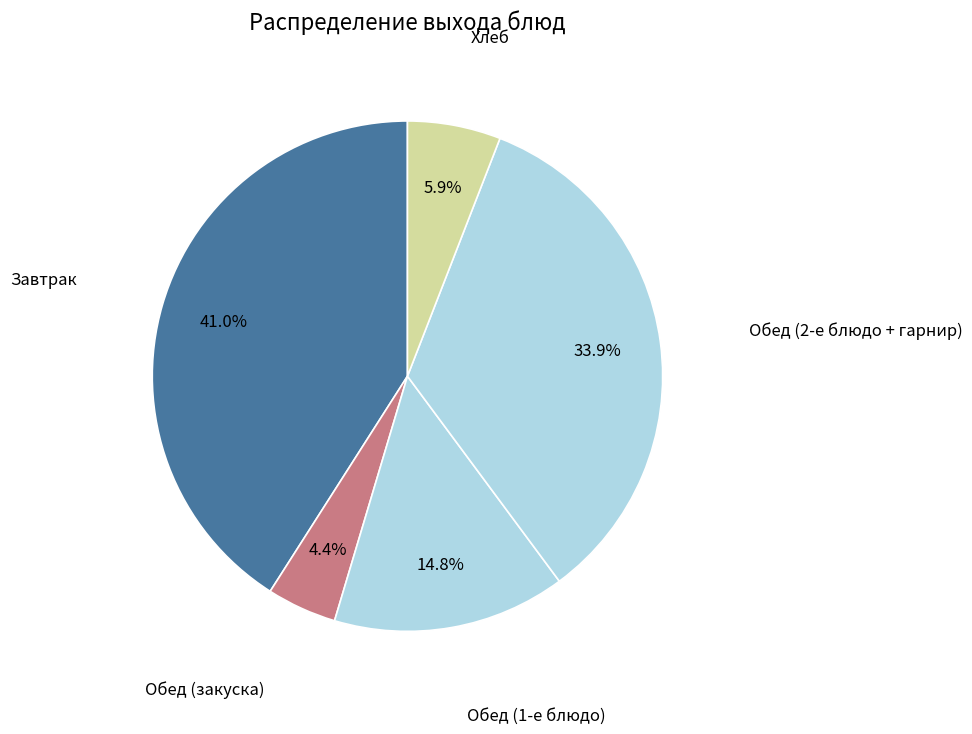

How many segments does this pie chart have?

5